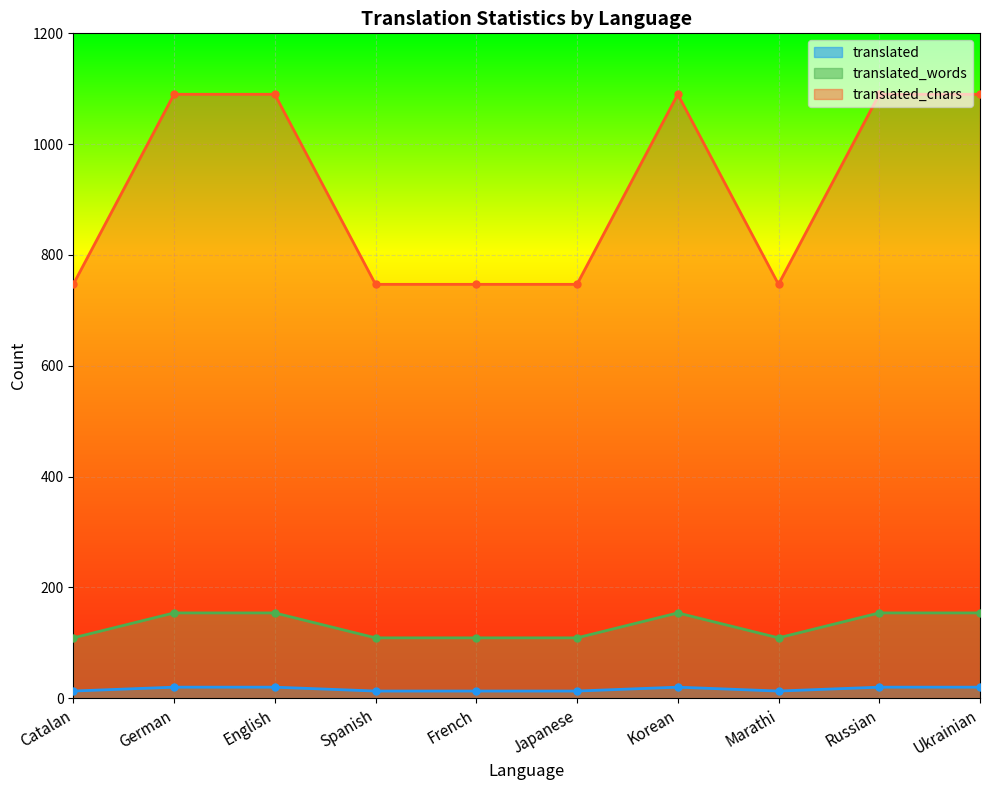

What are all the series names shown in the legend?

translated, translated_words, translated_chars